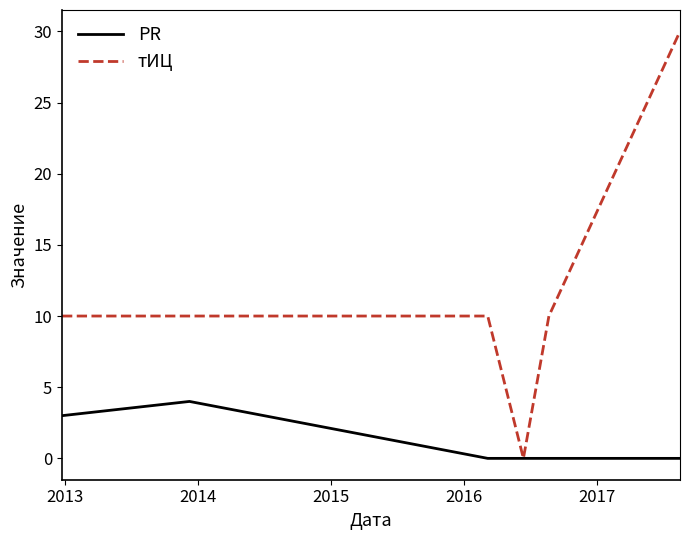

What is the difference between the maximum and minimum values in the PR series?

4